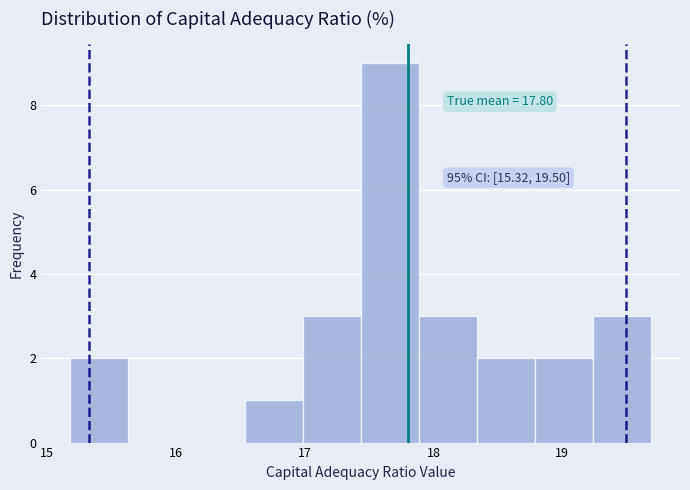

Which range on the x-axis has the tallest bar?

17.4 to 17.9